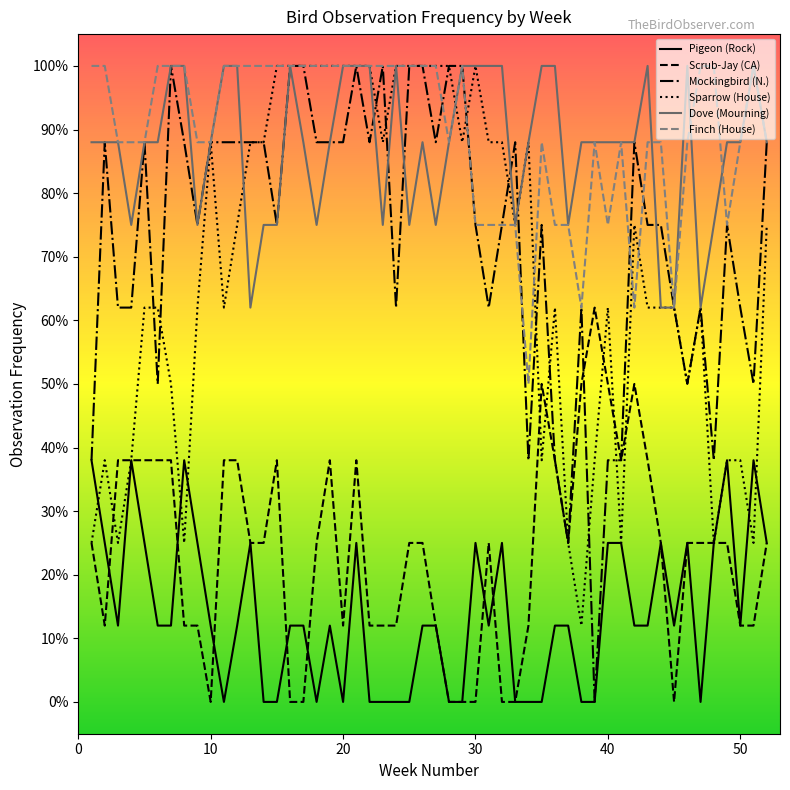

What are all the series names shown in the legend?

Pigeon (Rock), Scrub-Jay (CA), Mockingbird (N.), Sparrow (House), Dove (Mourning), Finch (House)